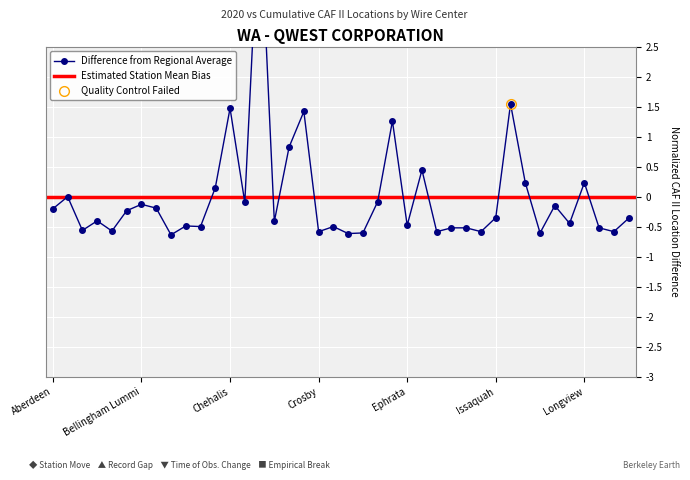

Which label corresponds to the smallest value in the chart?

Bellevue Sherwood